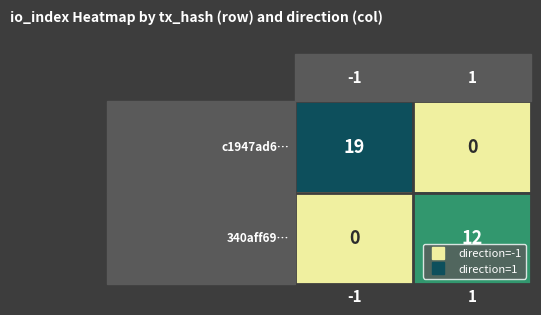

What is the spread (max minus min) of values at -1?

19